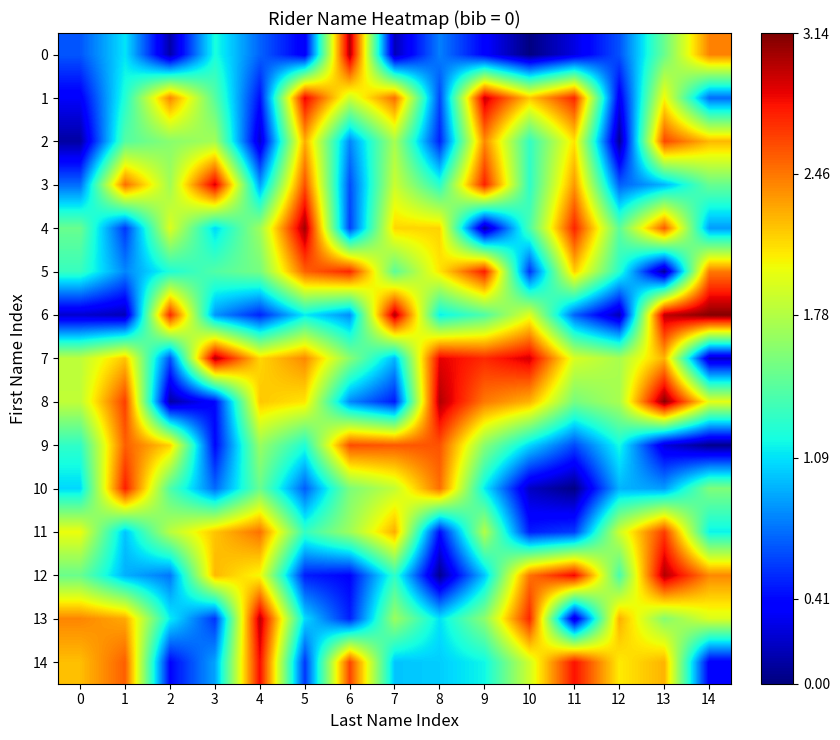

At how many categories does at least one series exceed 3?

3